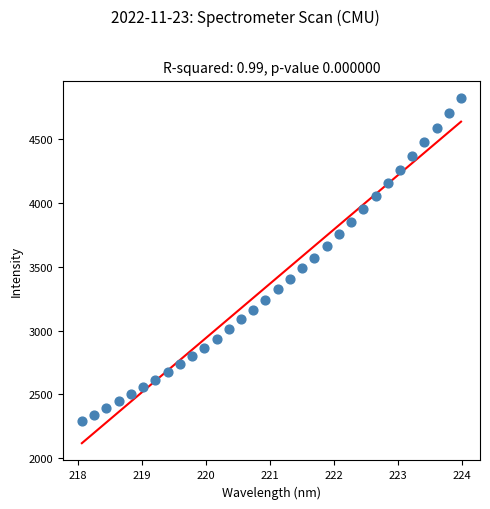

What is the range of Y values (max minus min)?

2534.8